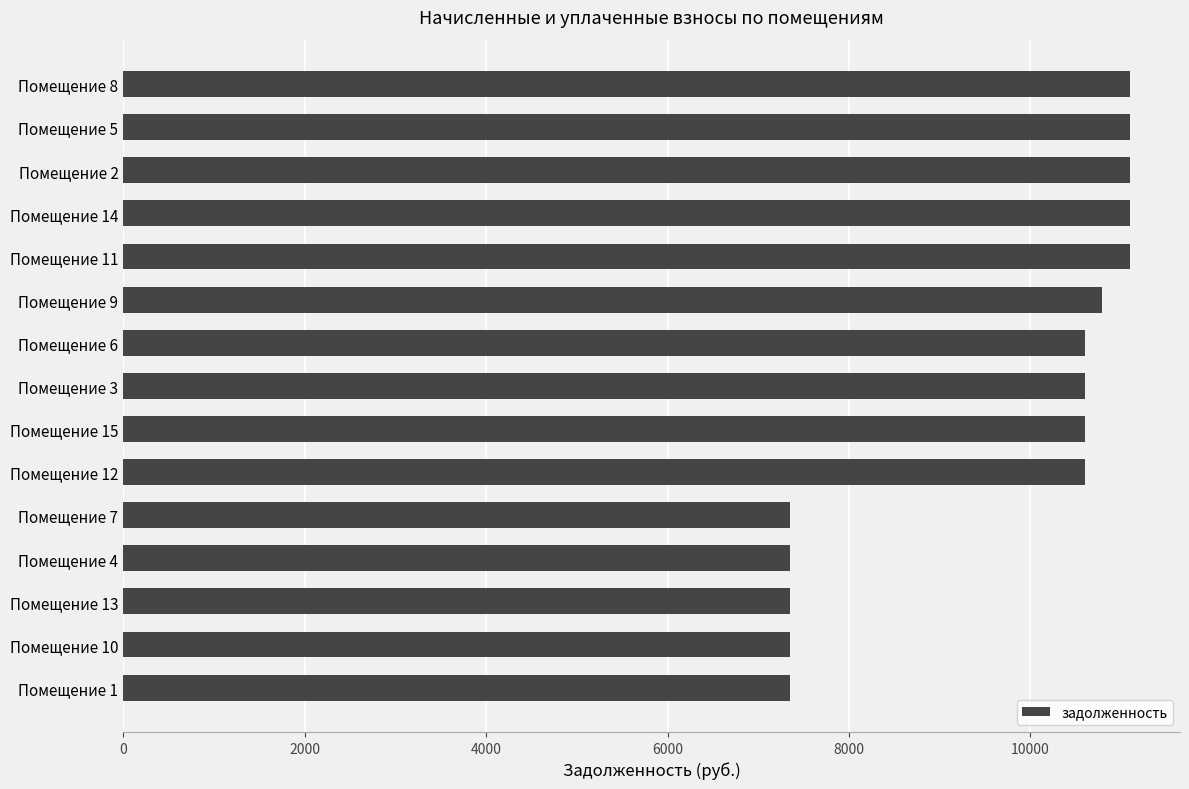

Are the bars horizontal?

Yes